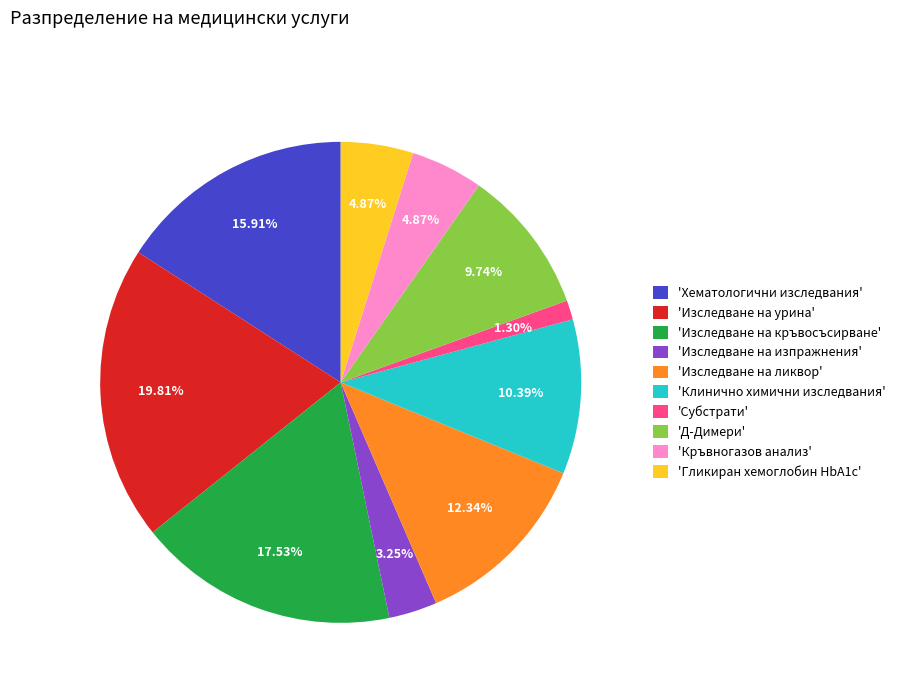

How many segments does this pie chart have?

10